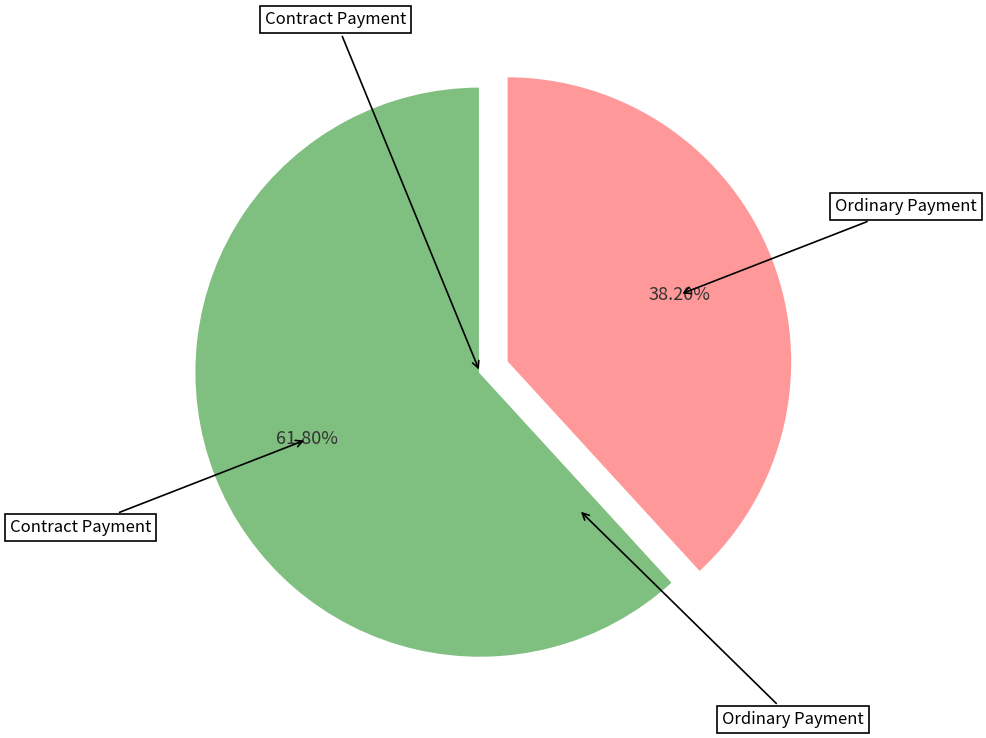

Is there a majority slice in this chart?

Yes